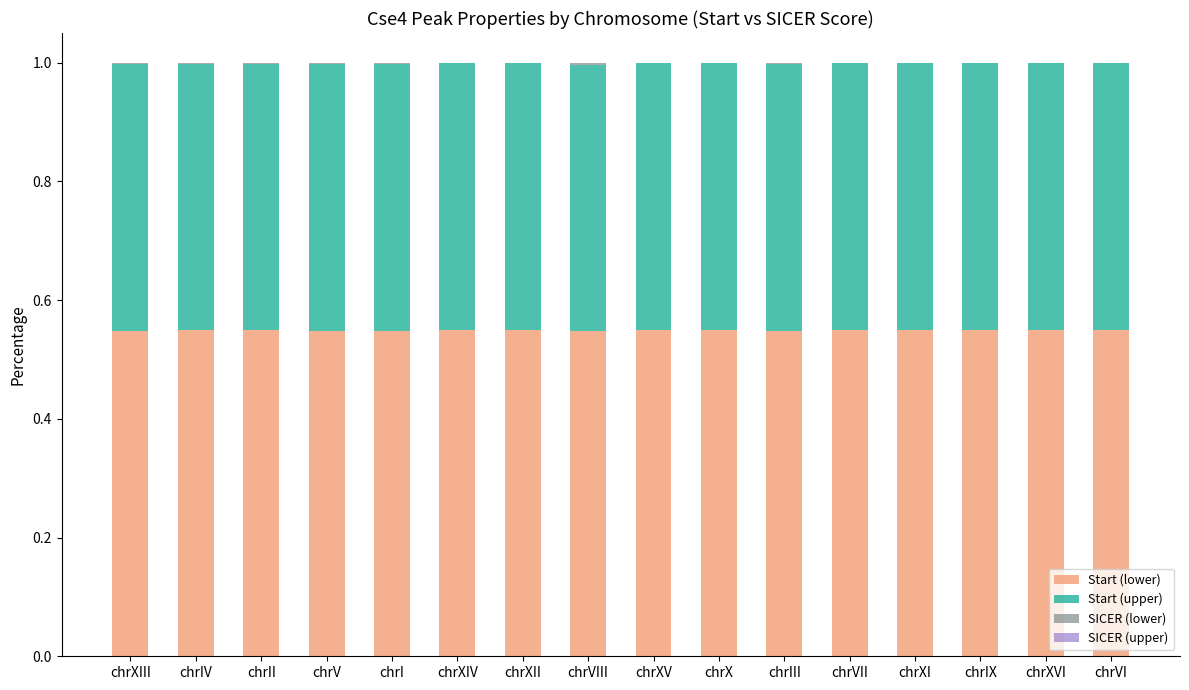

True or false: Start (lower) has a value of 0.4 at chrXV.

False